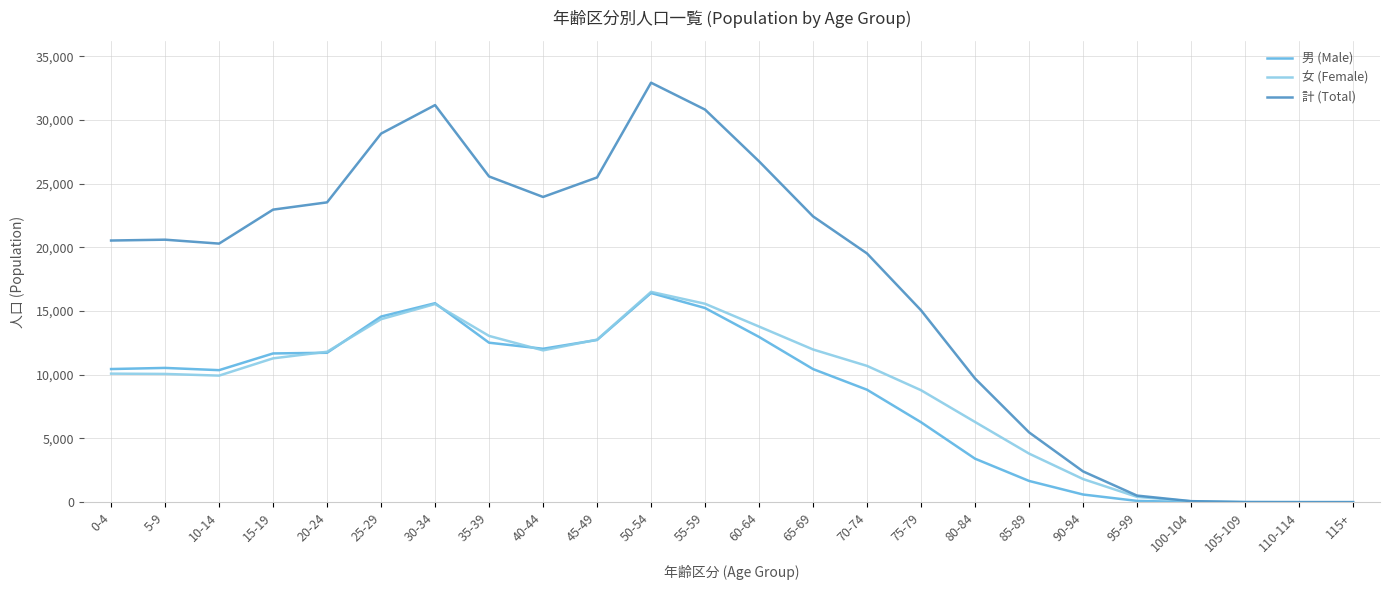

At which category is the sum across all series the highest?

50-54